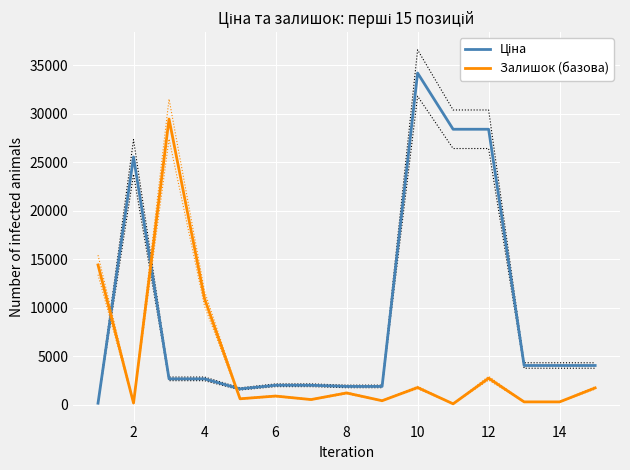

What is the highest value of the Залишок (базова) series?

29440.0